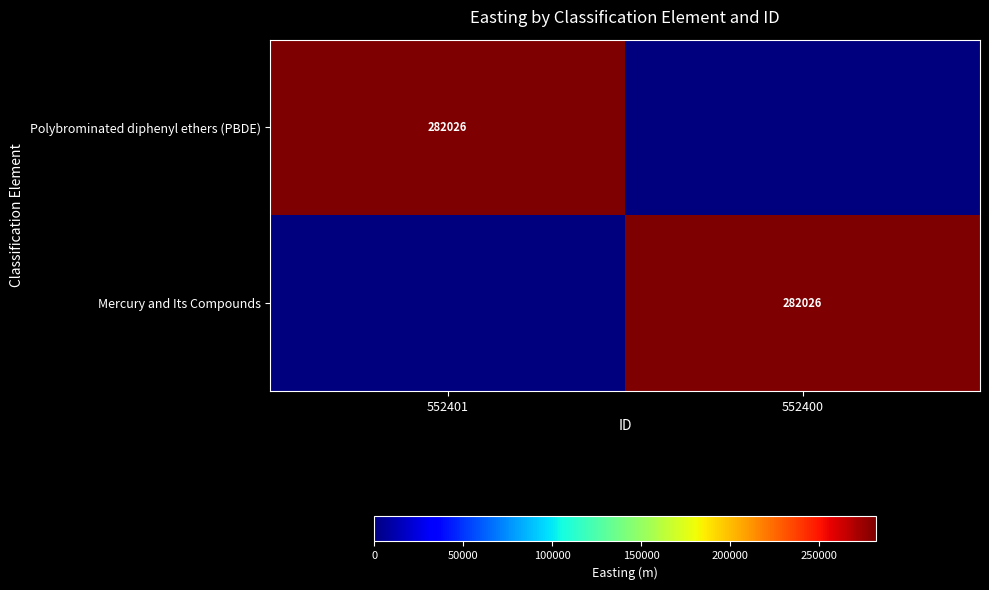

The Mercury and Its Compounds series shows 282026 at 552400. True or false?

True